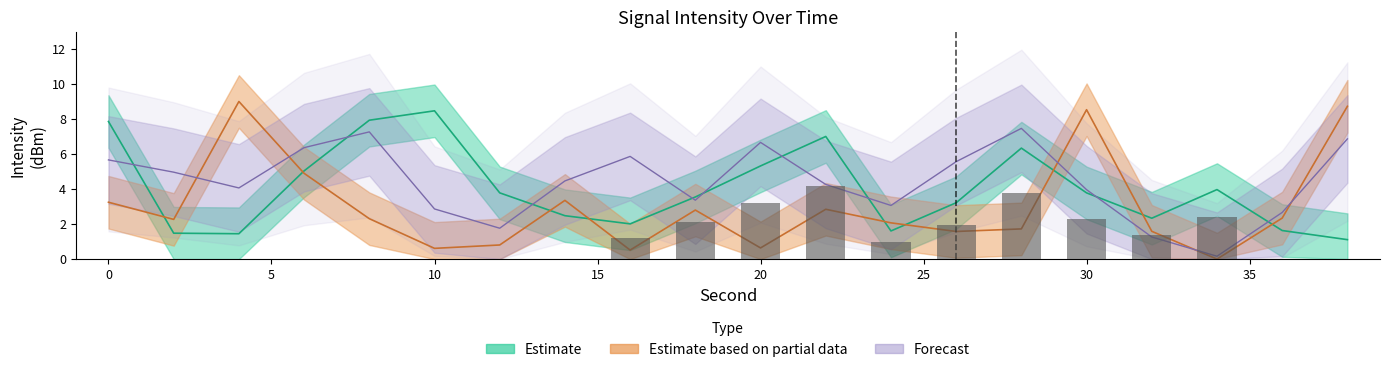

What is the total value across all series at 34?

4.1